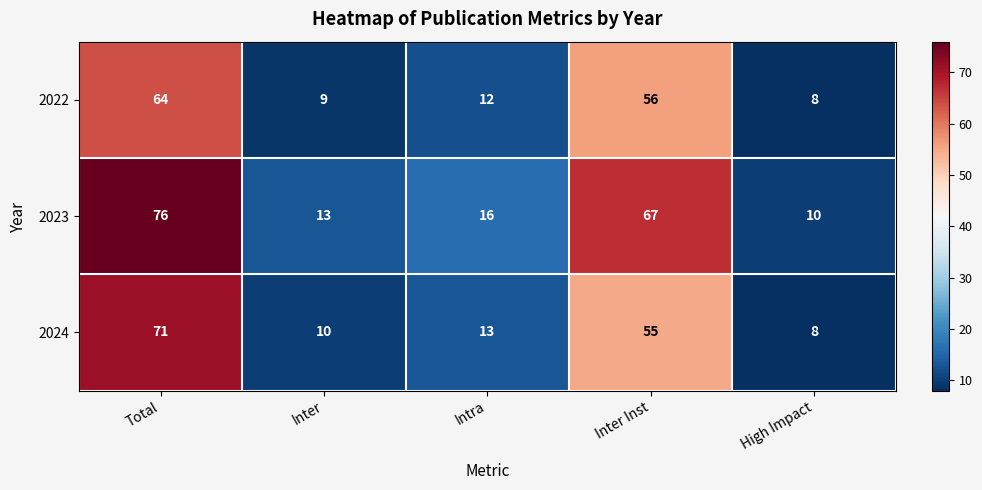

Which series has the widest spread of values?

2023